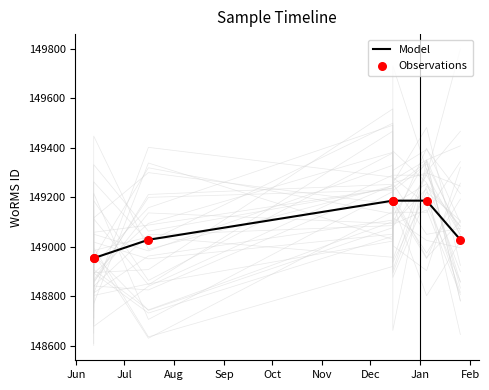

What is the total value across all series at Jul?

297908